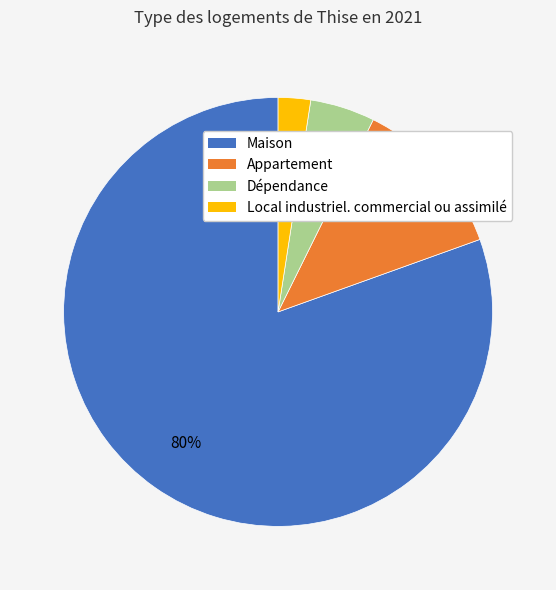

Which category has the smallest portion of the pie?

Local industriel. commercial ou assimilé